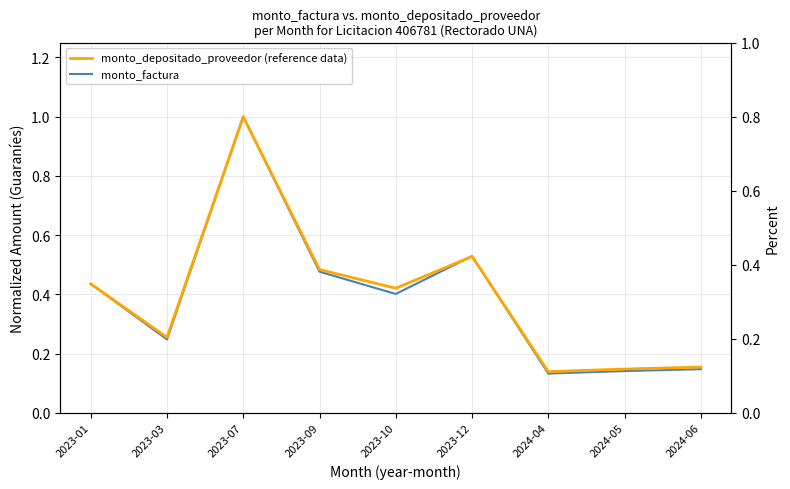

Reading left to right, list all the values displayed in this chart.

monto_factura: 0.4	0.2	1.0	0.5	0.4	0.5	0.1	0.1	0.1
monto_depositado_proveedor: 0.4	0.3	1.0	0.5	0.4	0.5	0.1	0.1	0.2